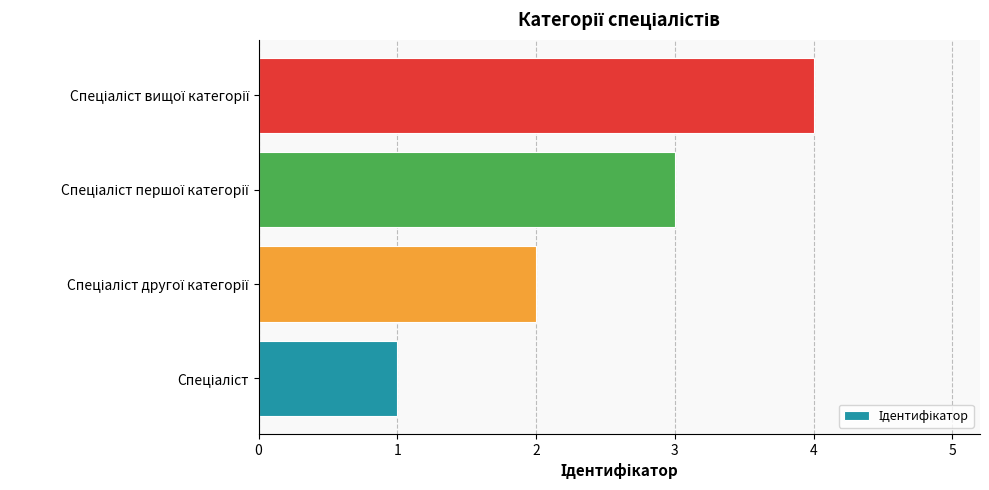

What is the difference between the maximum and minimum values?

3